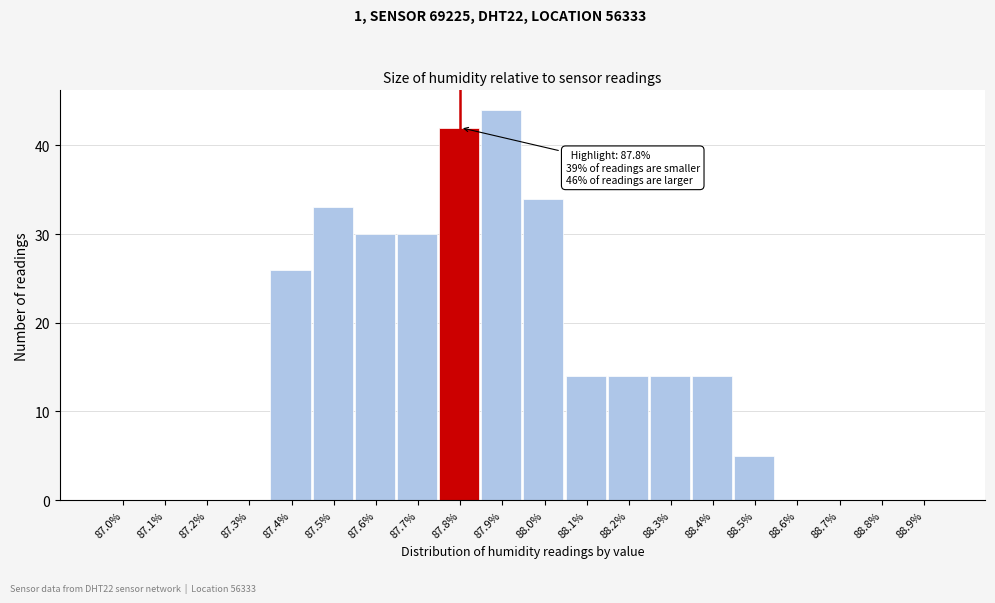

Reading right to left, extract all data points from this chart.

88.9%=0	88.8%=0	88.7%=0	88.6%=0	88.5%=5	88.4%=14	88.3%=14	88.2%=14	88.1%=14	88.0%=34	87.9%=44	87.8%=42	87.7%=30	87.6%=30	87.5%=33	87.4%=26	87.3%=0	87.2%=0	87.1%=0	87.0%=0